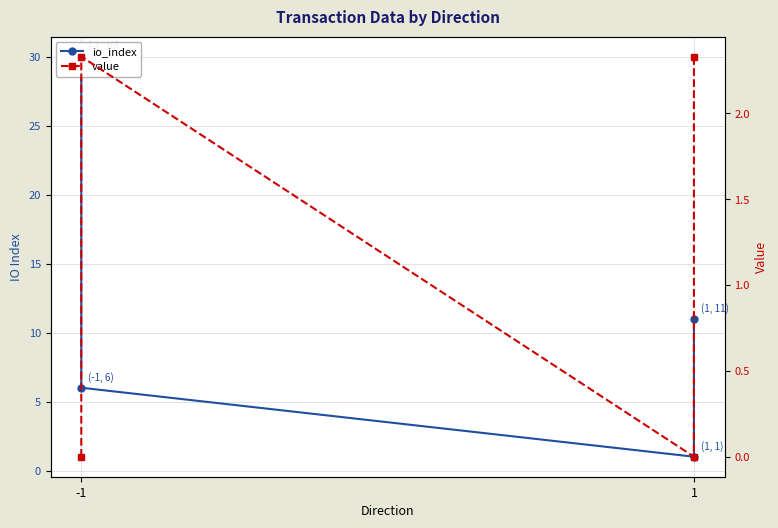

Which series has the largest total across all categories?

io_index